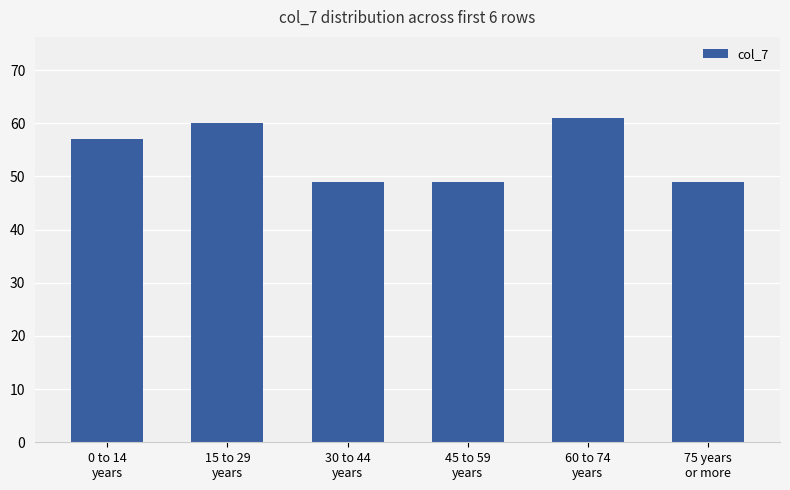

What is the value of the 1st bar from the left?

57